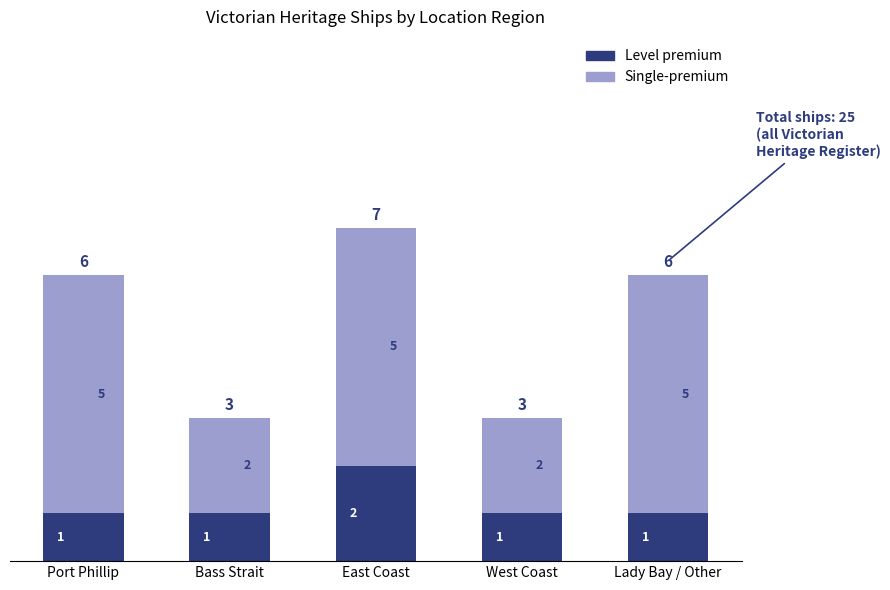

The Level premium series shows 2 at East Coast. True or false?

True